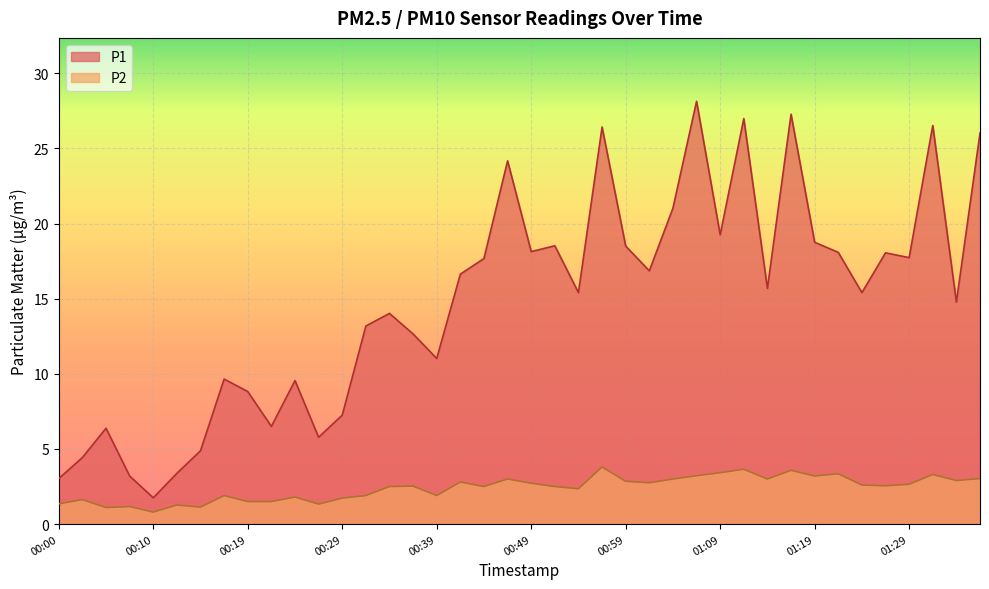

At which label does P1 reach its peak?

01:07